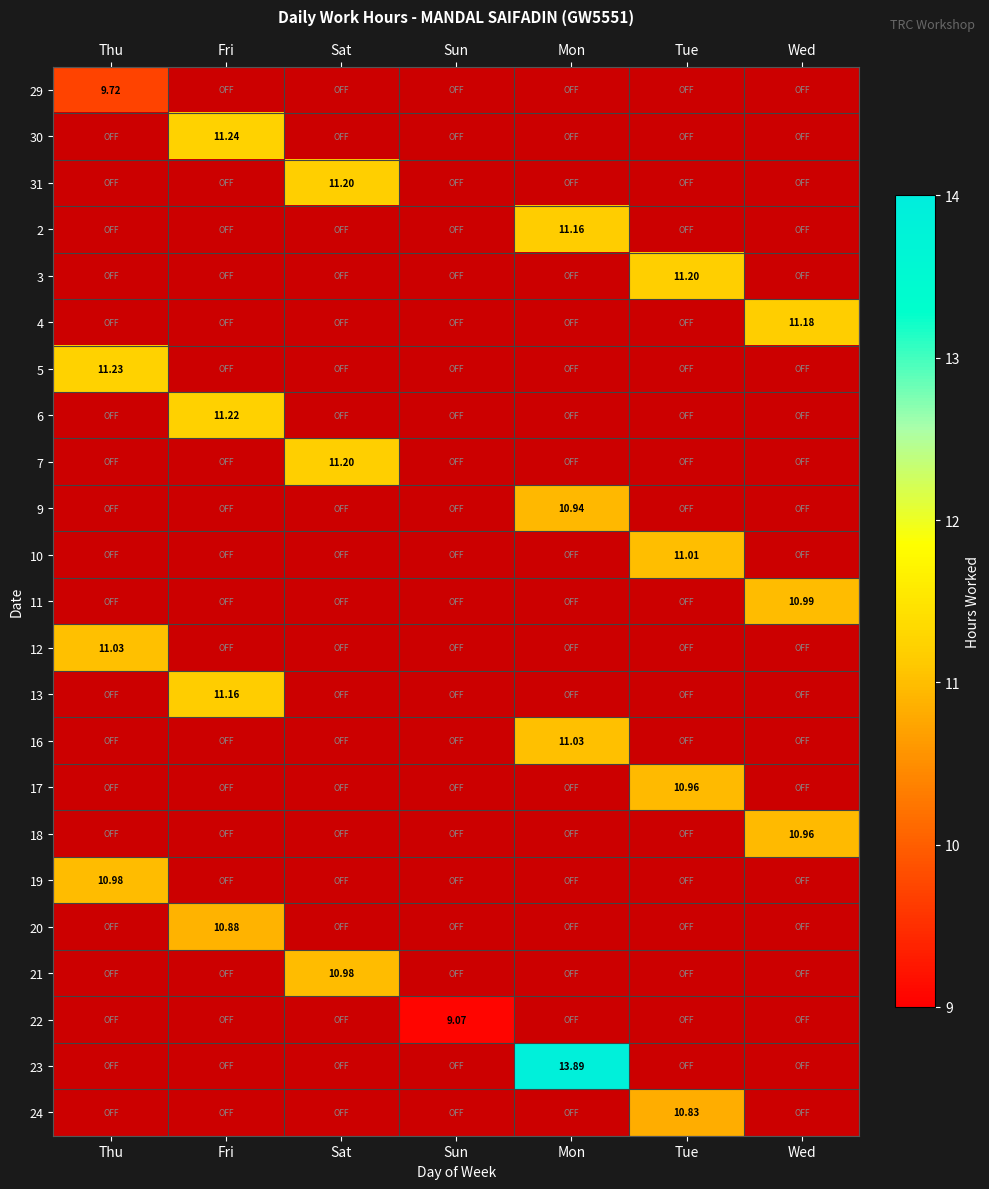

Is the value of 13 at Sat greater than the value of 29 at Wed?

No